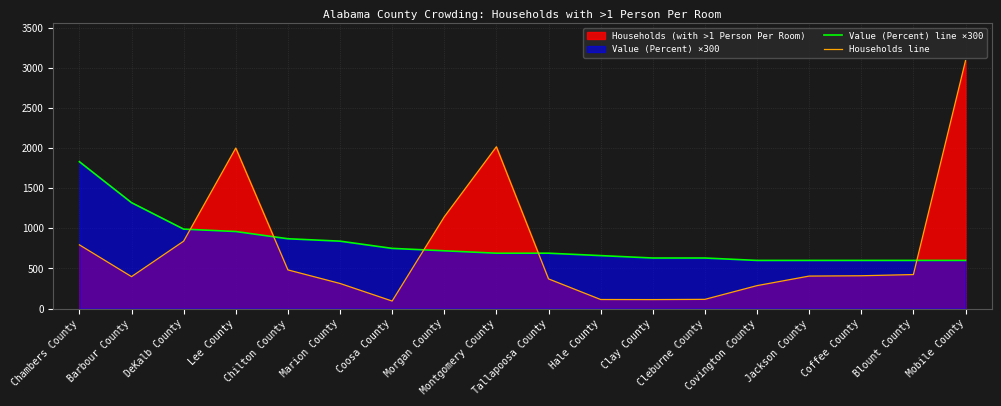

The Value (Percent) line ×300 series shows 371 at Clay County. True or false?

False